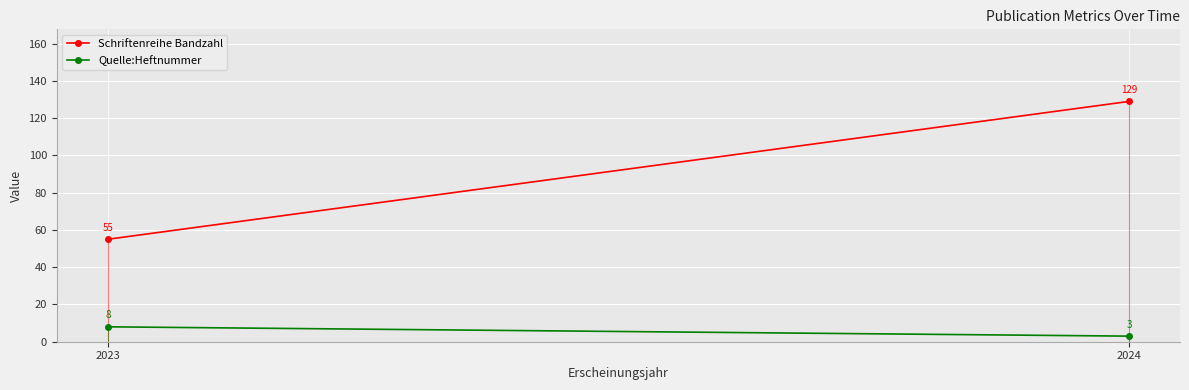

Rank the series by their maximum value, from lowest to highest.

Quelle:Heftnummer, Schriftenreihe Bandzahl